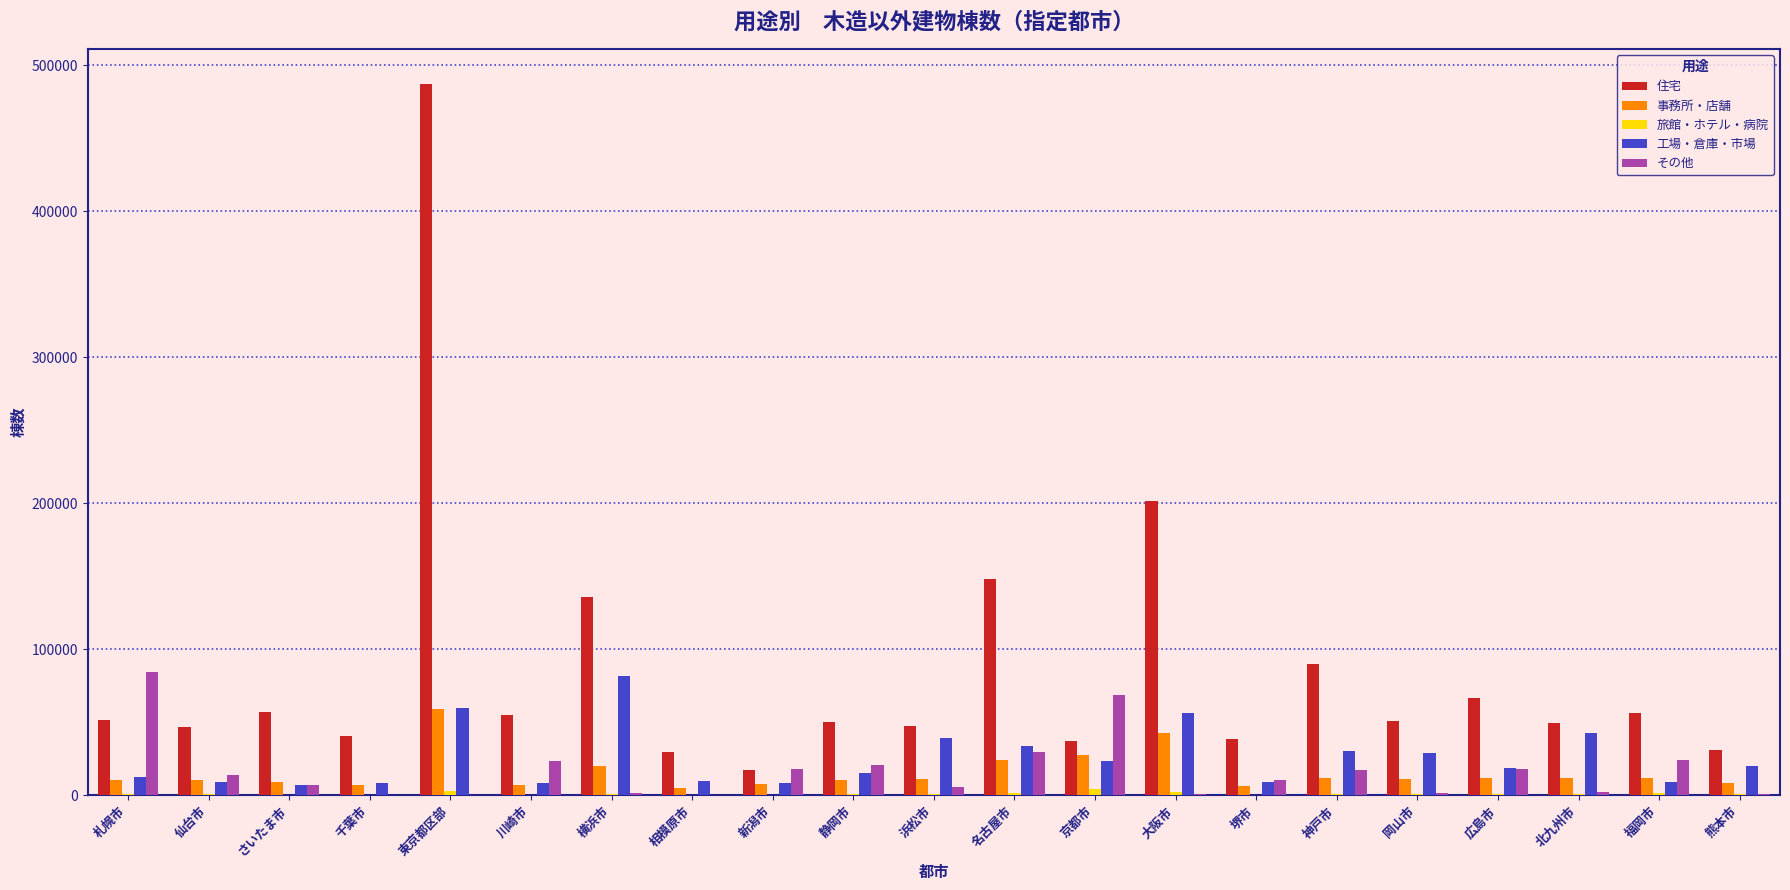

Which label corresponds to the largest value in the chart?

東京都区部